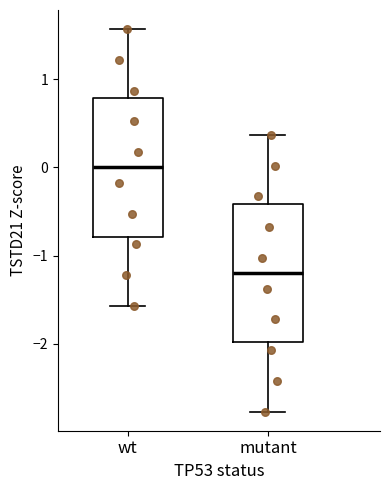

Reading left to right, read every box against the y-axis: the position of its median line, the range the box covers, and the ends of its whiskers. The values are not printed on the chart, so give them approximately, as read against the axis.

wt: median 0.0, box -0.8 to 0.8, whiskers -1.6 to 1.6
mutant: median -1.2, box -2.0 to -0.4, whiskers -2.8 to 0.4